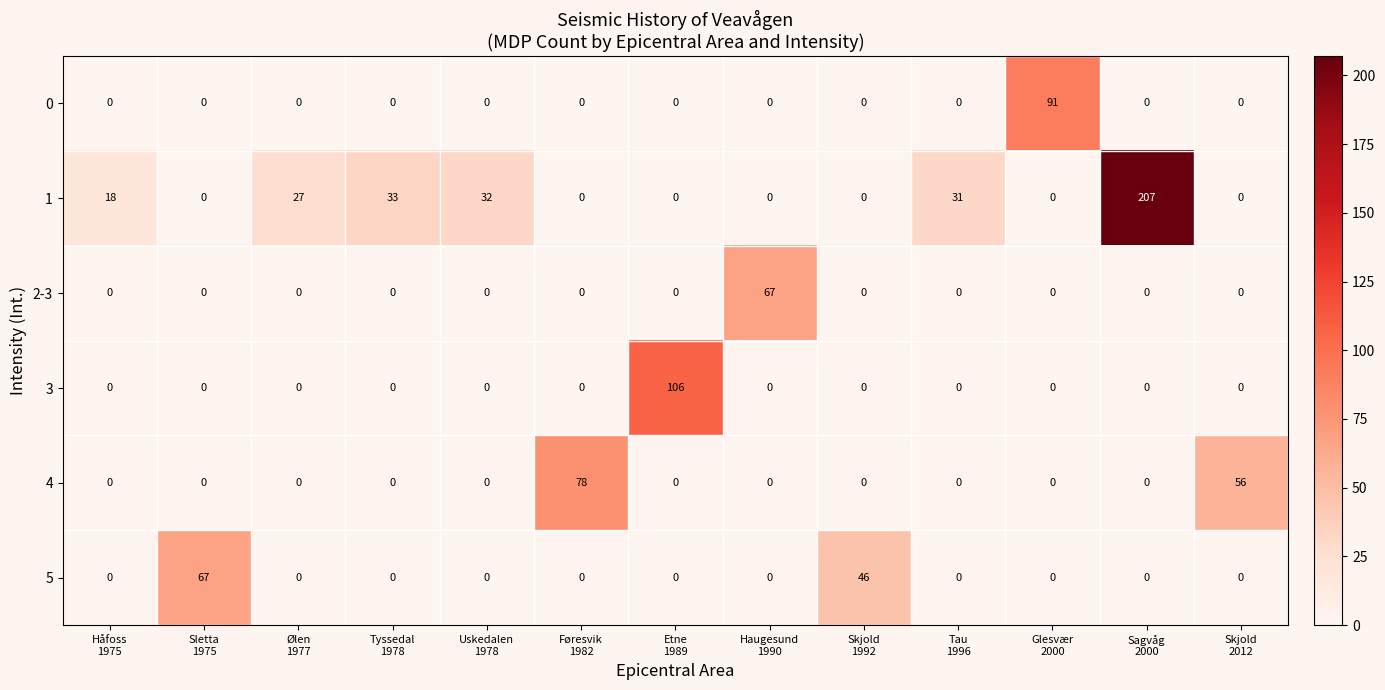

How many distinct data groups are displayed?

6